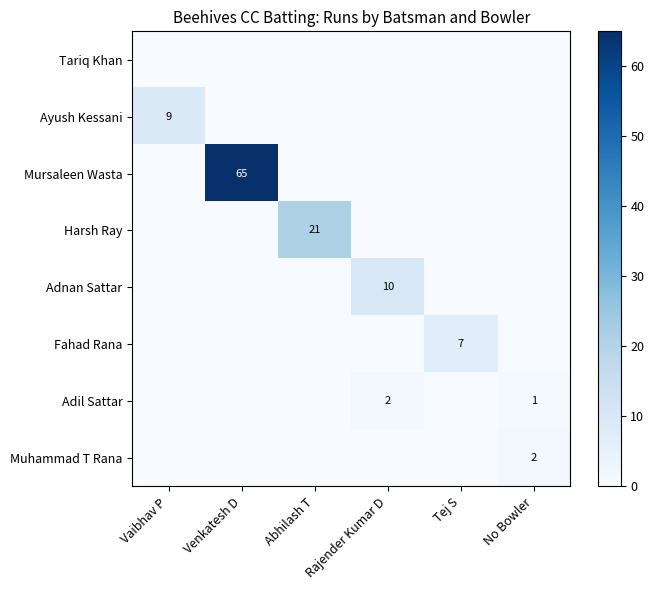

At which label does Ayush Kessani reach its minimum?

Venkatesh D